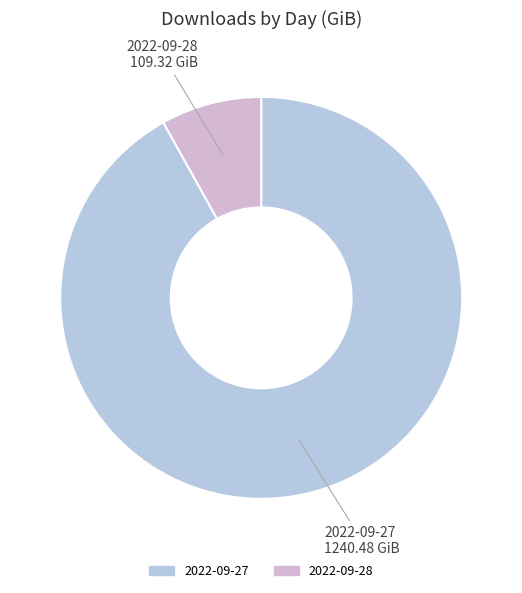

Which category has the biggest portion of the pie?

2022-09-27